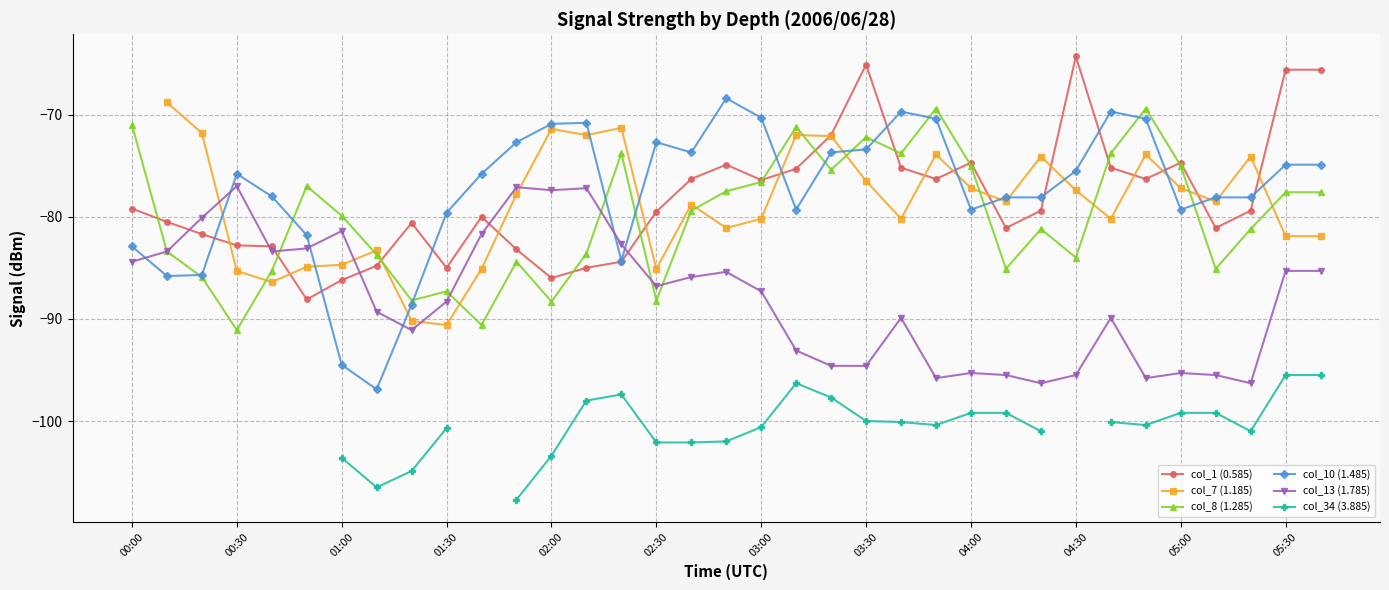

Where is the first local maximum for col_34 (3.885)?

14